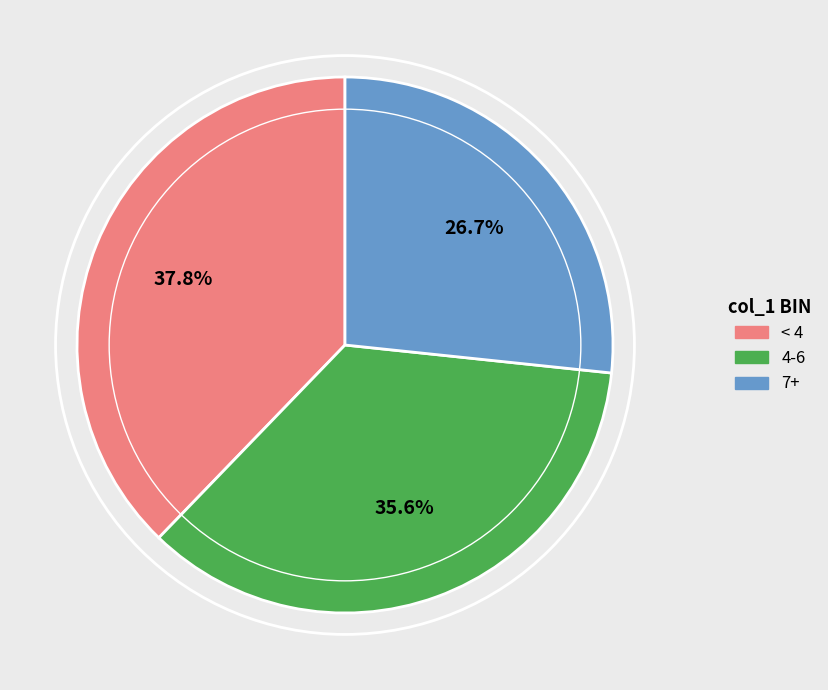

Rank the categories by value from lowest to highest.

7+, 4-6, < 4